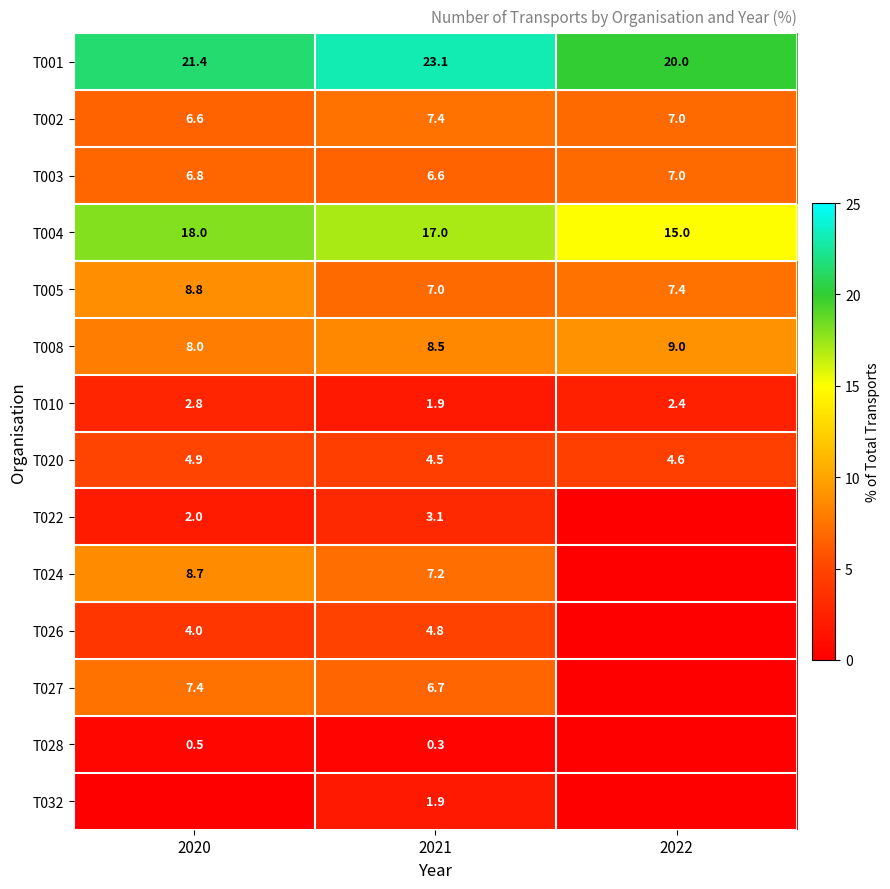

Where is T020 nearest to the value 4?

2021